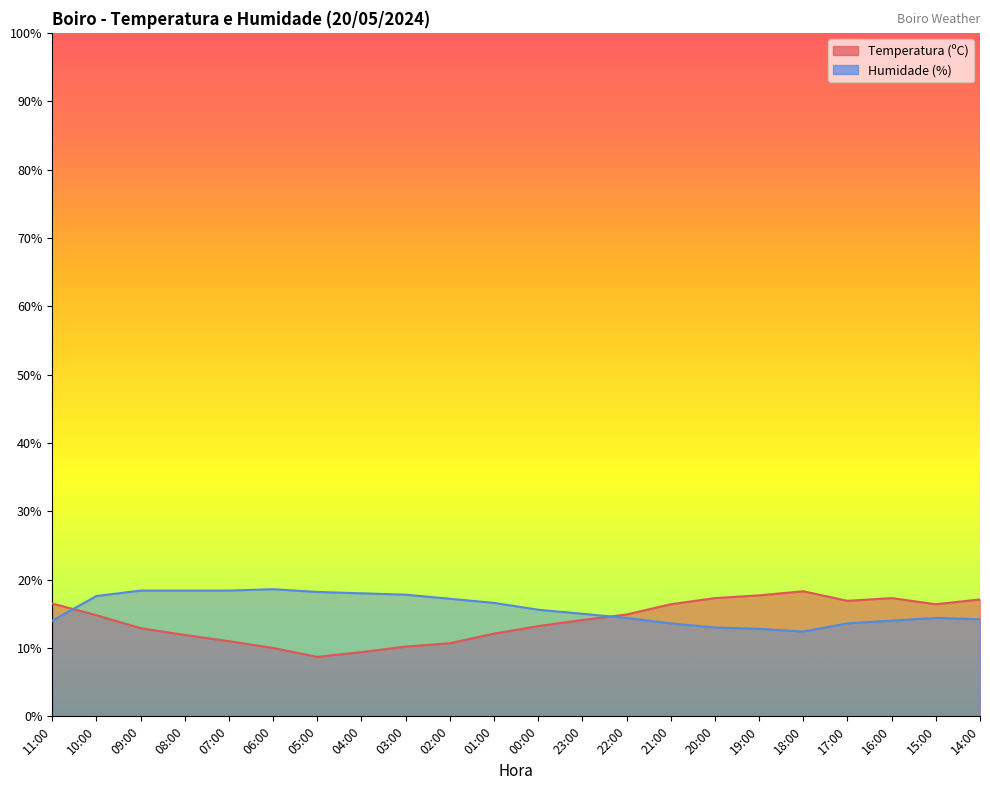

Where is Humidade (%) nearest to the value 15?

23:00